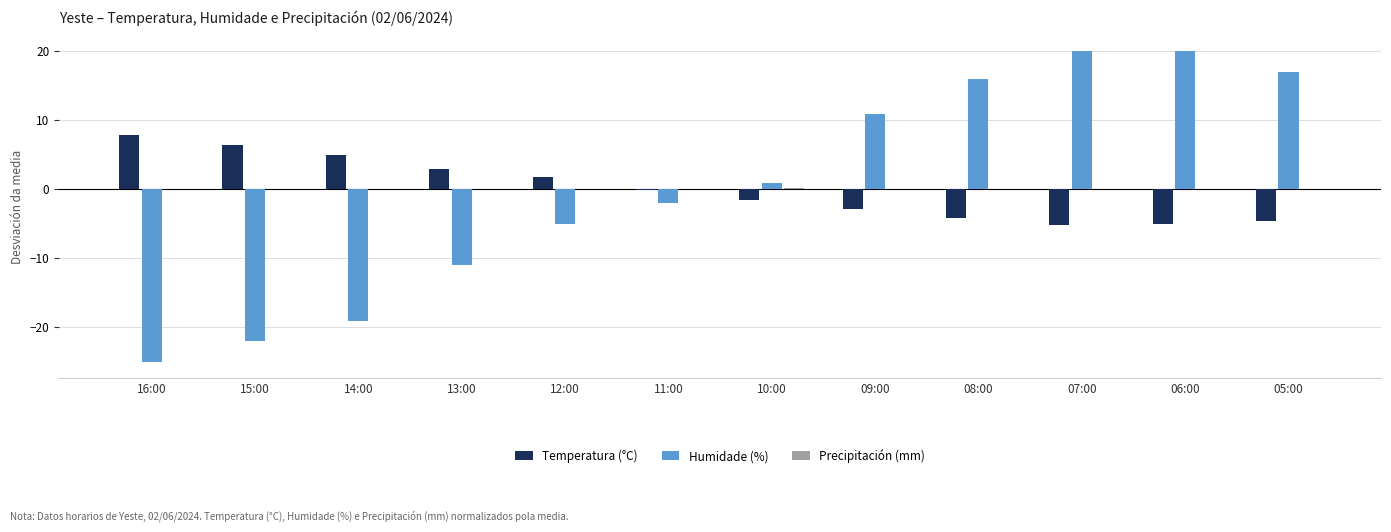

What is the greatest value displayed?

19.9